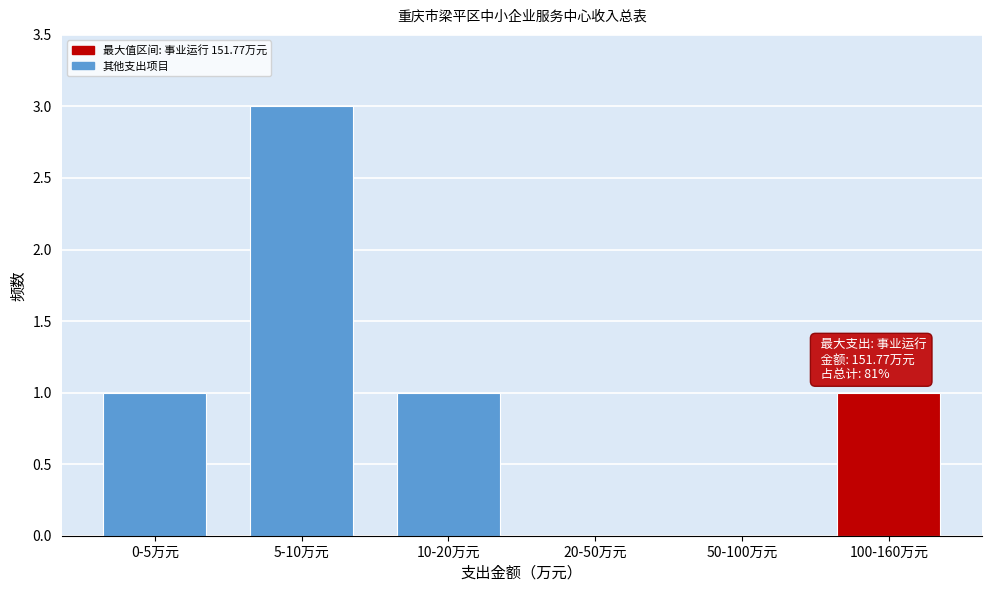

Reading left to right, extract all data points from this chart.

0-5万元=1	5-10万元=3	10-20万元=1	20-50万元=0	50-100万元=0	100-160万元=1